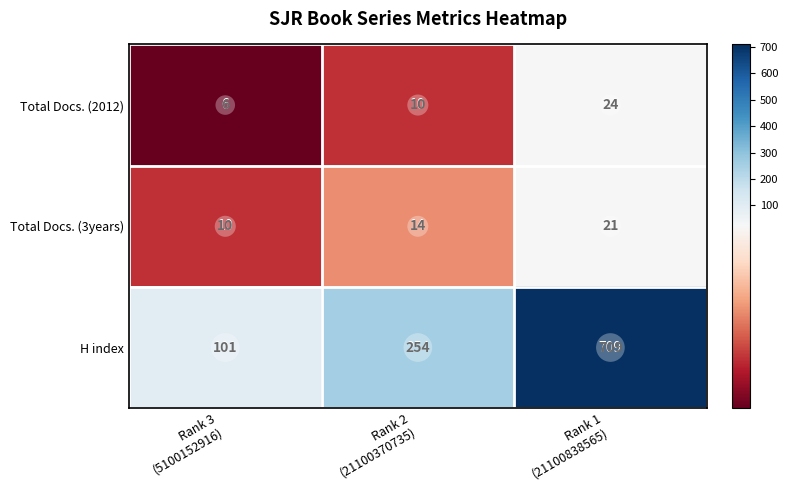

Reading left to right, transcribe all the data shown in this chart.

Total Docs. (2012): 6	10	24
Total Docs. (3years): 10	14	21
H index: 101	254	709